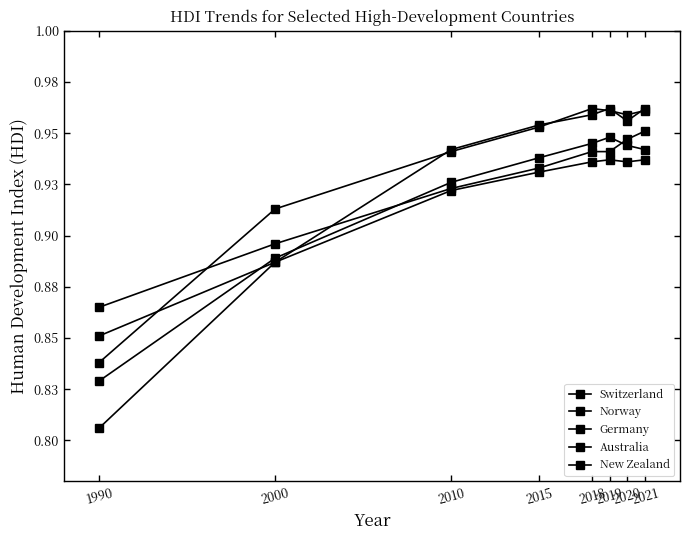

How many lines are shown in the chart?

5